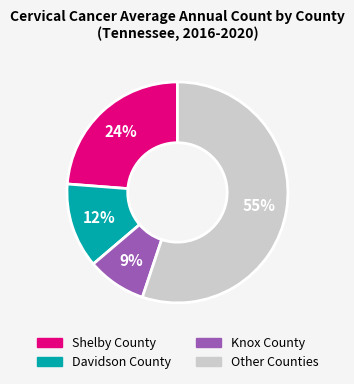

To the nearest percent, what is the difference between the largest and smallest slice percentages?

46%